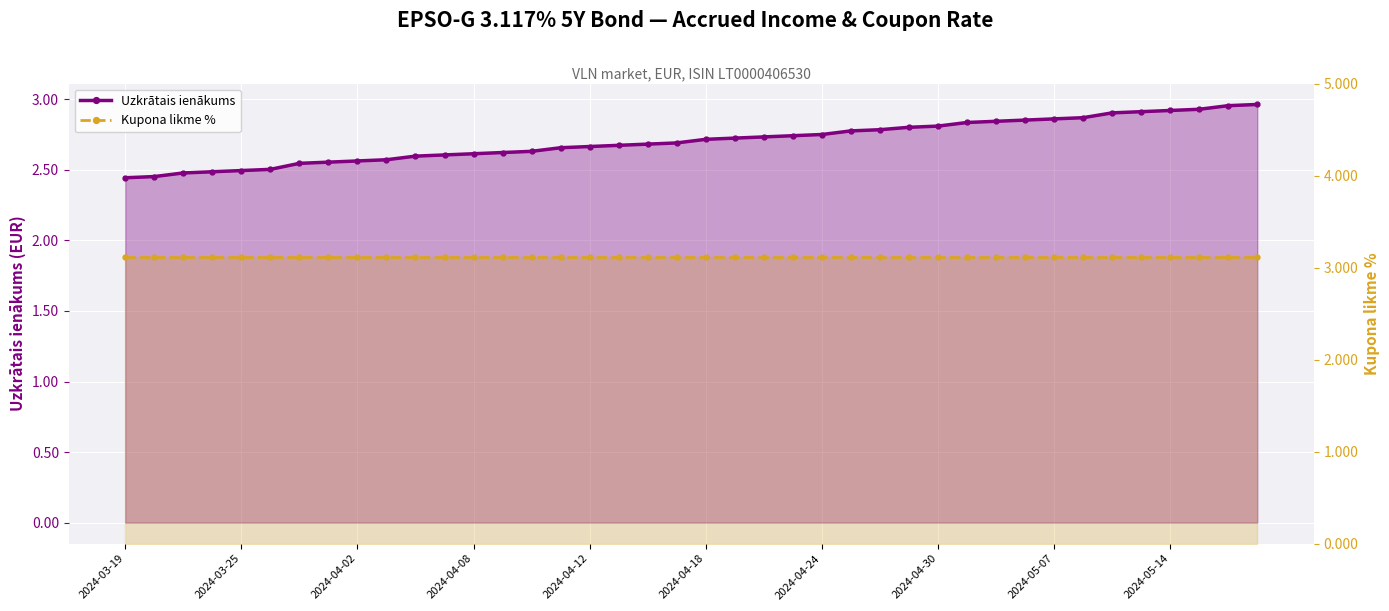

Is it true that Uzkrātais ienākums equals 1.4 at 2024-04-30?

False